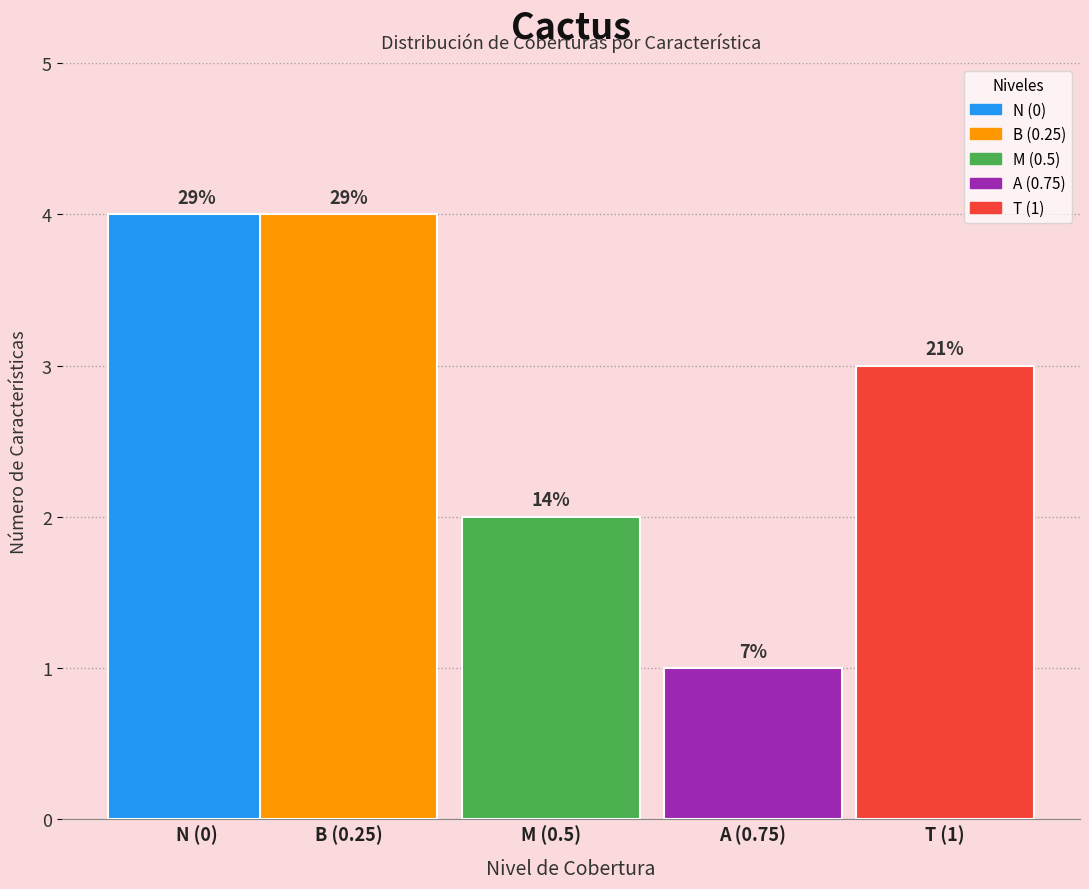

Does the chart contain any negative values?

No